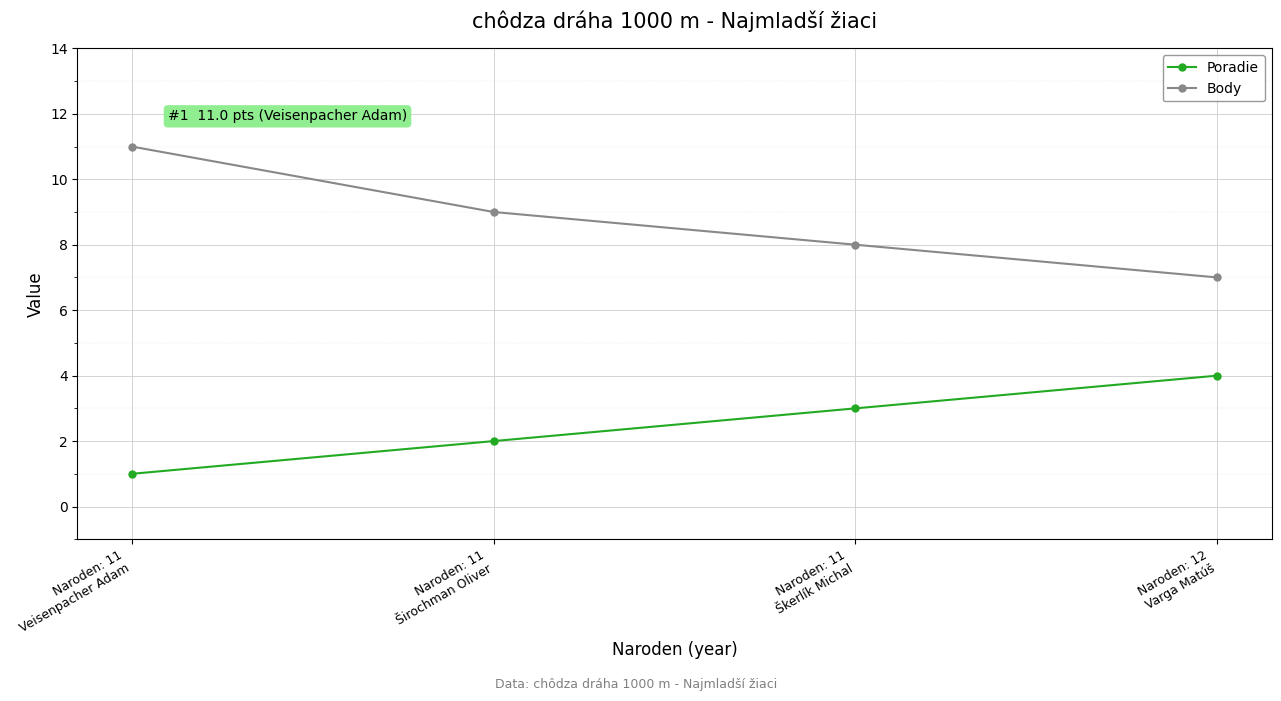

What value does the Poradie series have at Naroden: 11
Širochman Oliver?

2